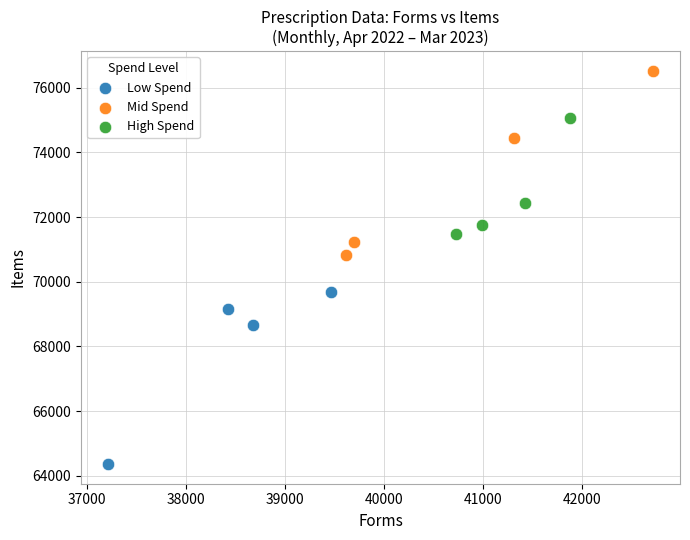

Which series has the widest spread of Y values?

Mid Spend